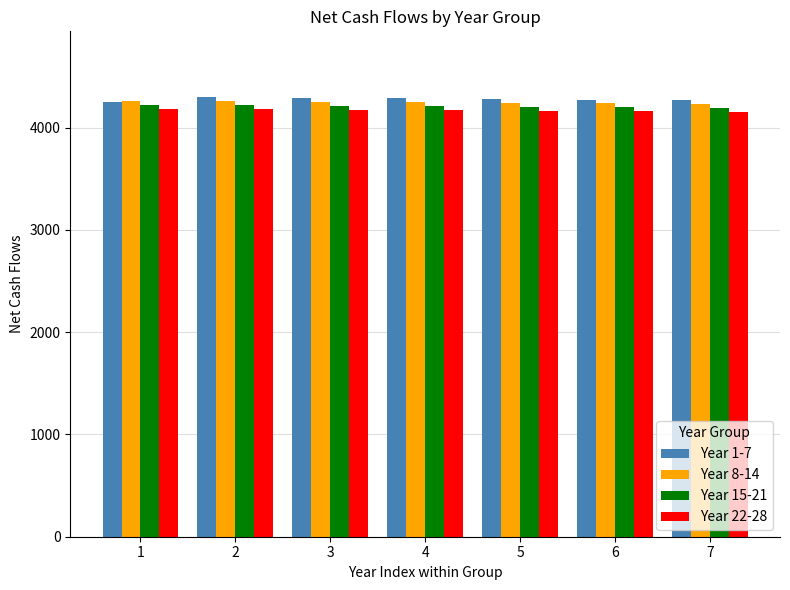

What is the value of the Year 15-21 bar at the 7th from the left?

4192.5